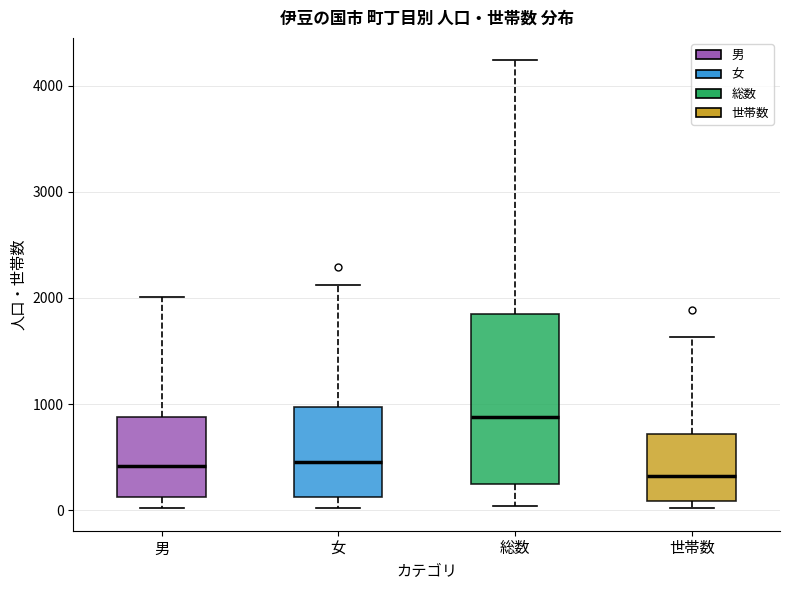

Where does the lower whisker of the box for 女 end on the y-axis? The values are not printed on the chart, so give them approximately, as read against the axis.

0